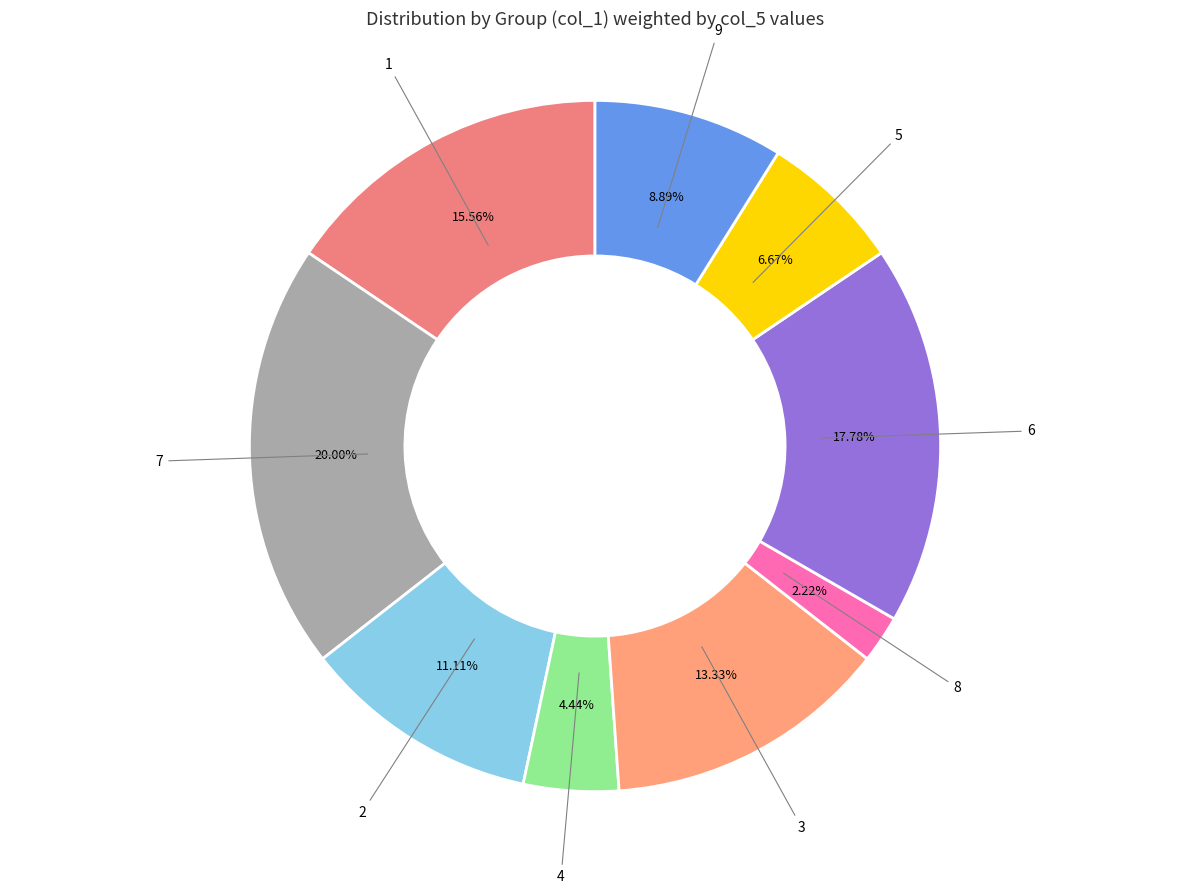

What percentage is the 1 slice, to the nearest percent?

16%